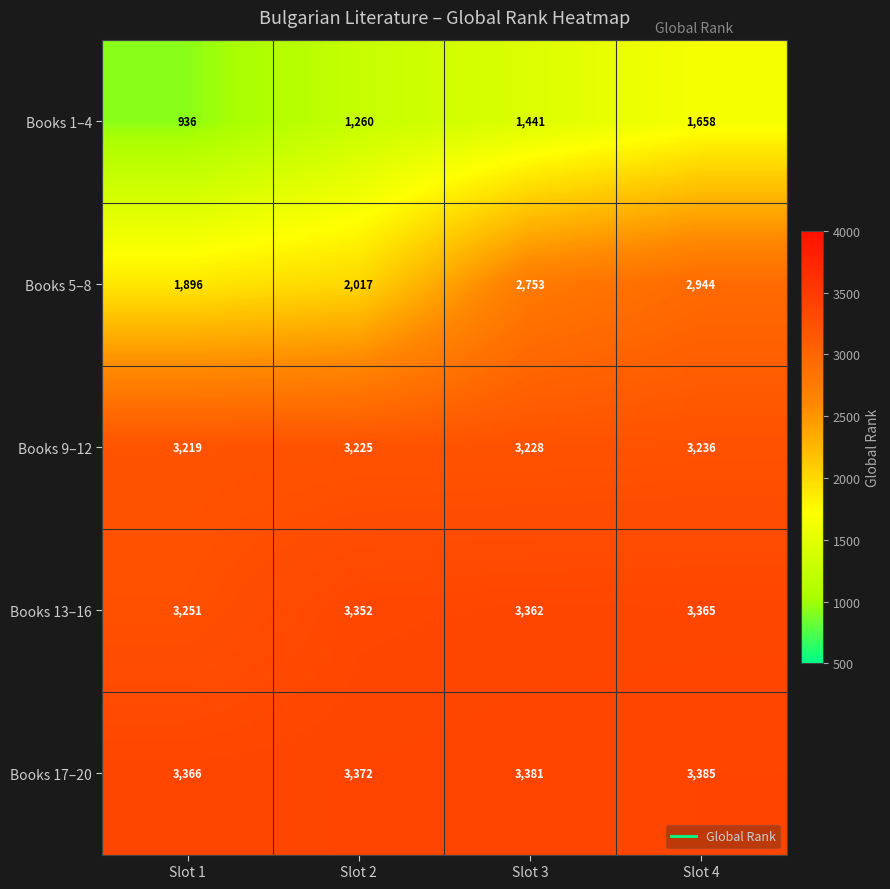

What is the average value of the Books 9–12 series?

3227